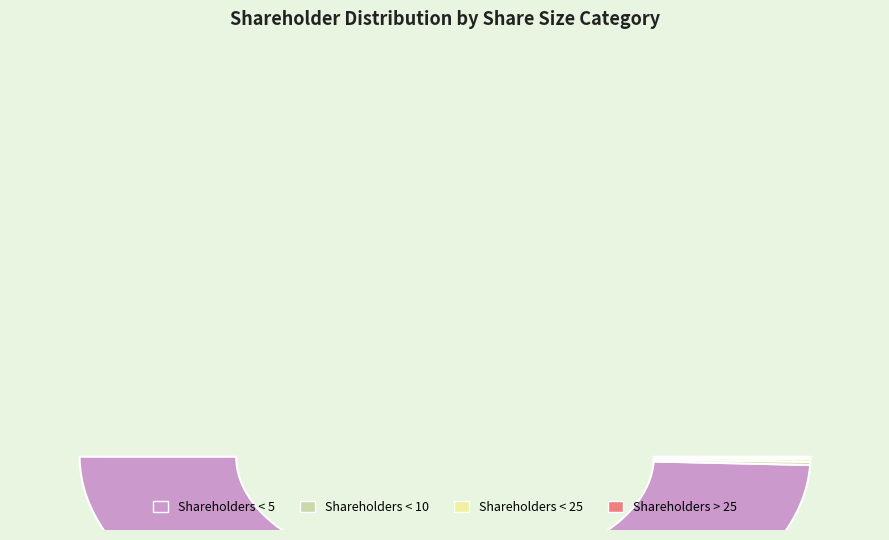

The Shareholders > 25 slice represents 0% of the pie. True or false?

True